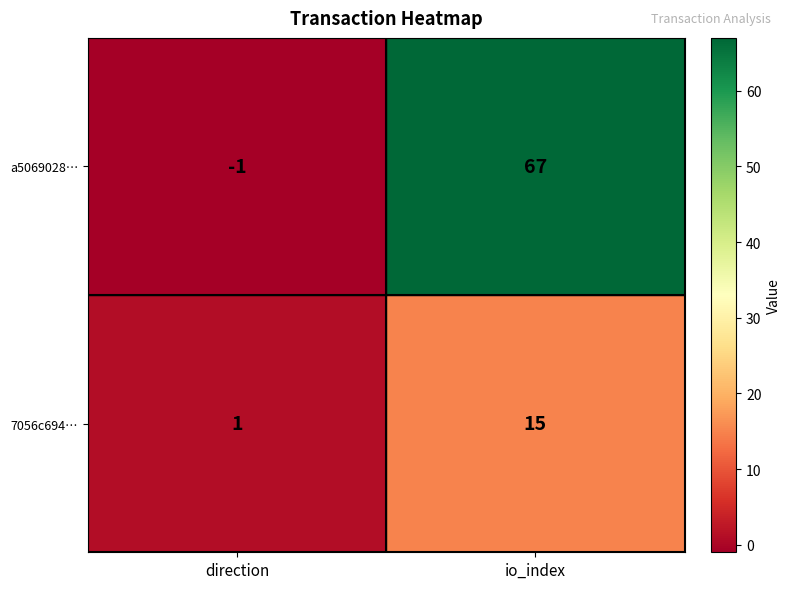

List the series in order of their peak value, lowest first.

7056c694…, a5069028…